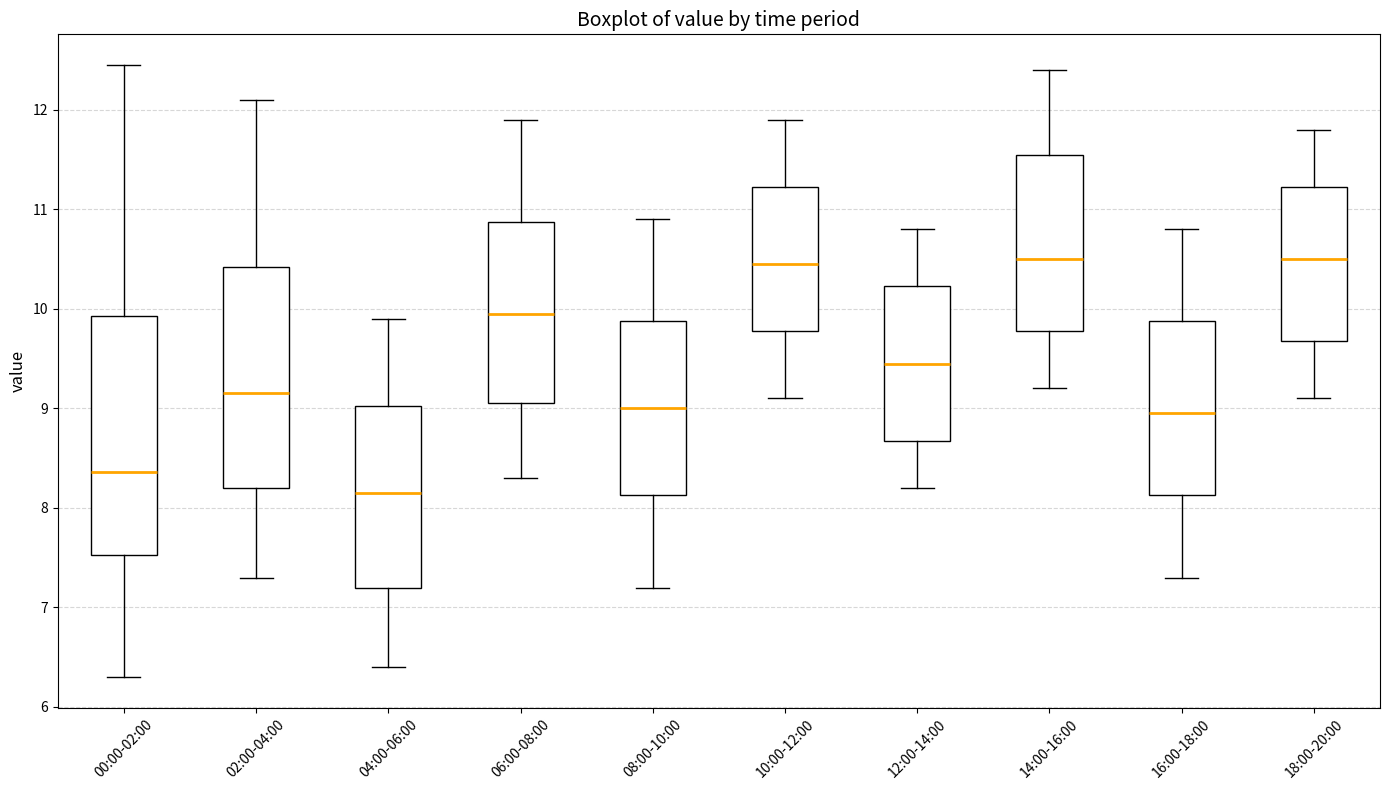

Reading left to right, read every box against the y-axis: the position of its median line, the range the box covers, and the ends of its whiskers. The values are not printed on the chart, so give them approximately, as read against the axis.

00:00-02:00: median 8.4, box 7.5 to 9.9, whiskers 6.3 to 12.5
02:00-04:00: median 9.2, box 8.2 to 10.4, whiskers 7.3 to 12.1
04:00-06:00: median 8.2, box 7.2 to 9.0, whiskers 6.4 to 9.9
06:00-08:00: median 10.0, box 9.1 to 10.9, whiskers 8.3 to 11.9
08:00-10:00: median 9.0, box 8.1 to 9.9, whiskers 7.2 to 10.9
10:00-12:00: median 10.5, box 9.8 to 11.2, whiskers 9.1 to 11.9
12:00-14:00: median 9.5, box 8.7 to 10.2, whiskers 8.2 to 10.8
14:00-16:00: median 10.5, box 9.8 to 11.6, whiskers 9.2 to 12.4
16:00-18:00: median 9.0, box 8.1 to 9.9, whiskers 7.3 to 10.8
18:00-20:00: median 10.5, box 9.7 to 11.2, whiskers 9.1 to 11.8